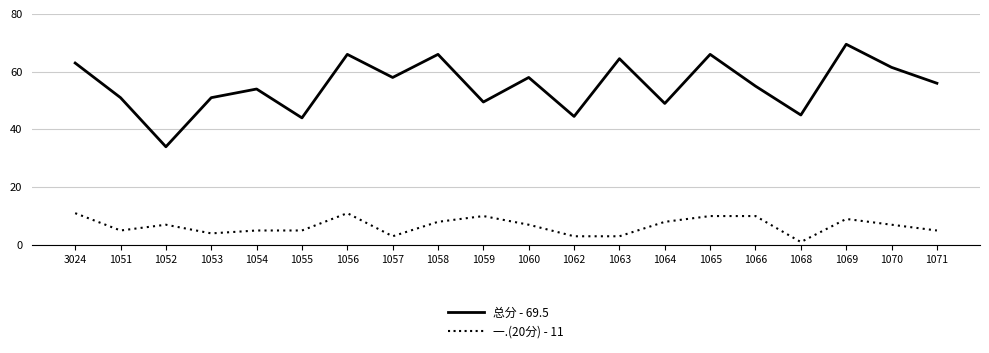

Which series has the largest total across all categories?

总分 - 69.5